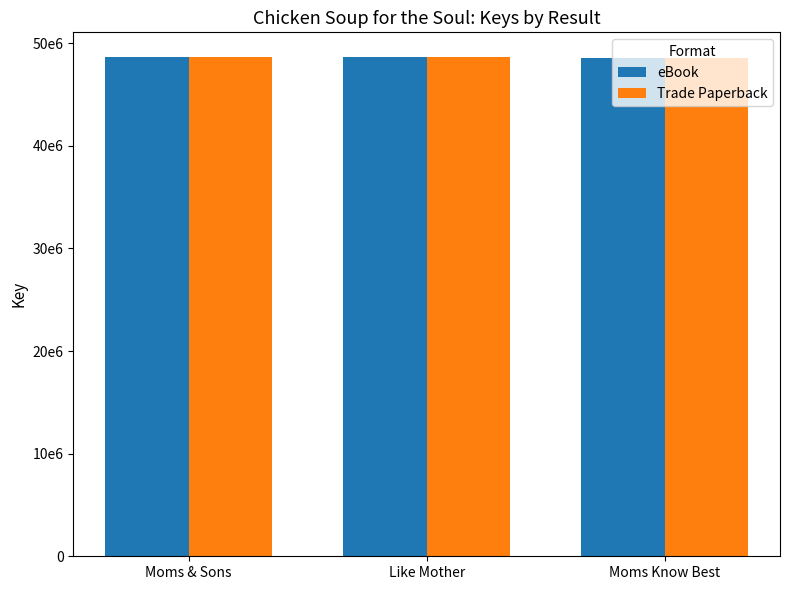

What is the value of the eBook bar at the 1st from the left?

48622432